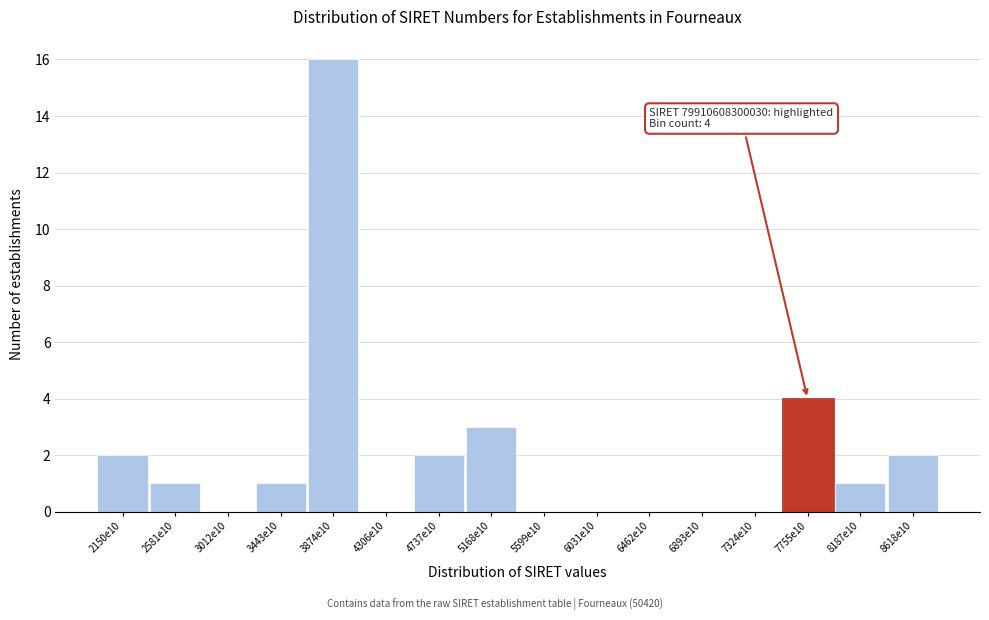

Reading left to right, transcribe all the data shown in this chart.

2150e10=2	2581e10=1	3012e10=0	3443e10=1	3874e10=16	4306e10=0	4737e10=2	5168e10=3	5599e10=0	6031e10=0	6462e10=0	6893e10=0	7324e10=0	7755e10=4	8187e10=1	8618e10=2